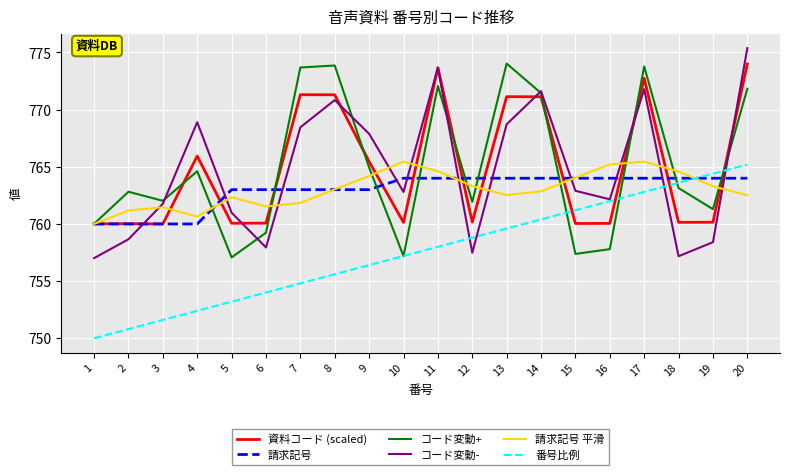

What is the approximate value of 資料コード (scaled) at 18?

760.1